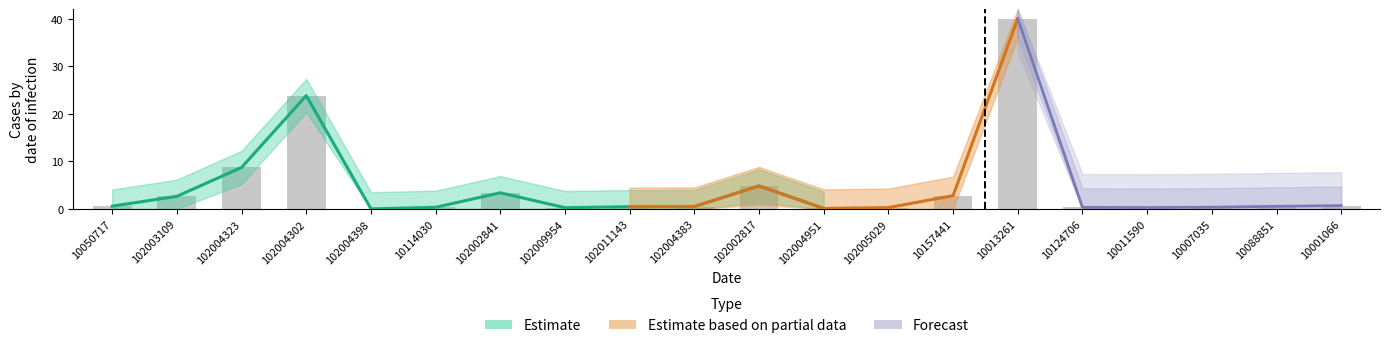

What is the change in value from 102004302 to 10124706?

-23.5